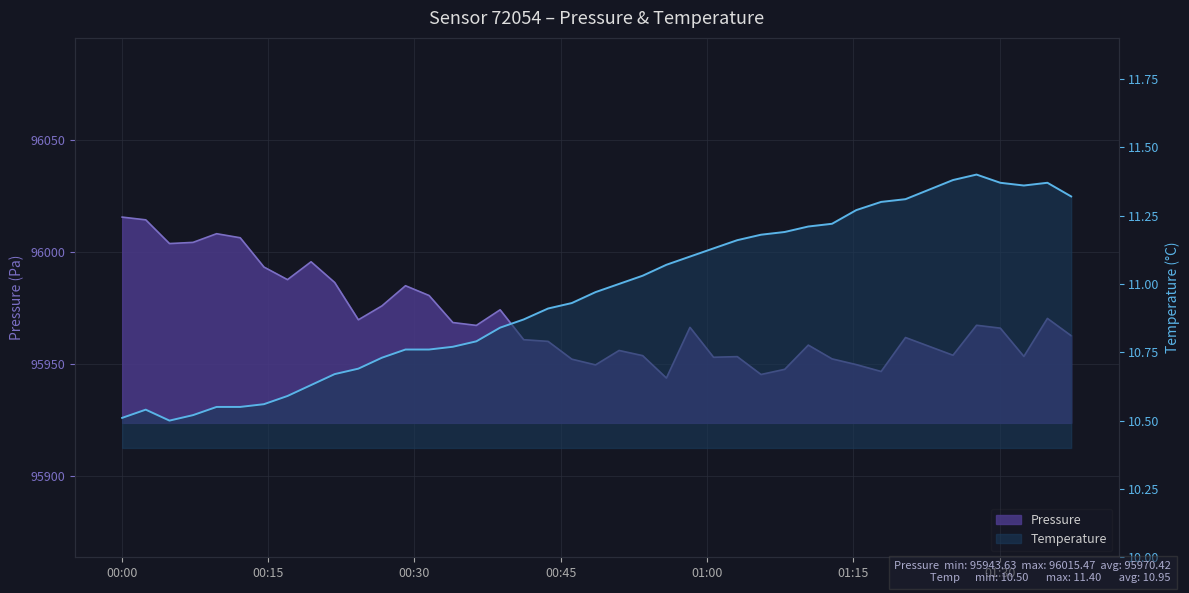

Count the number of categories in the chart.

40